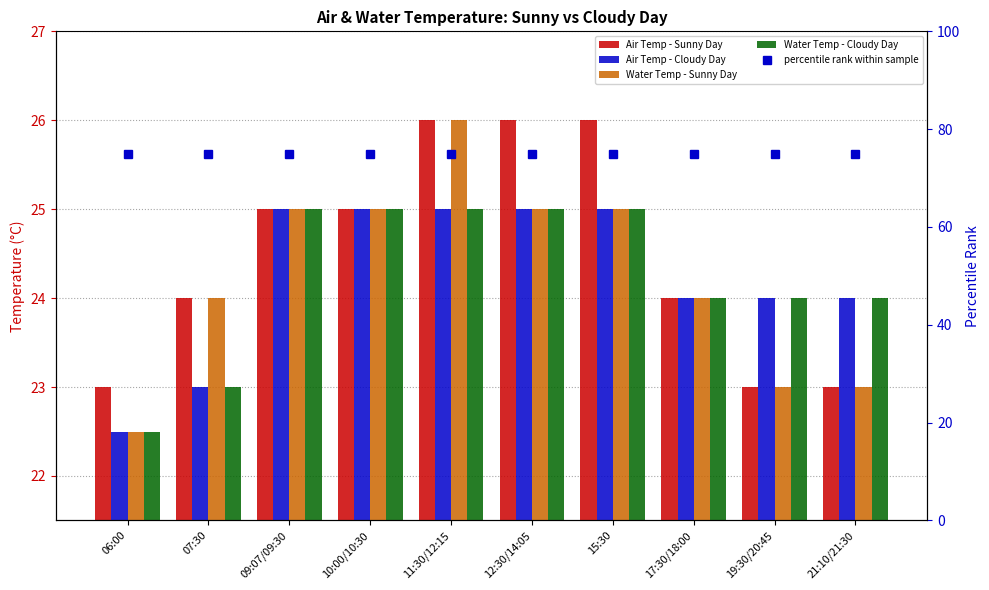

What is the label of the 9th bar from the right?

07:30